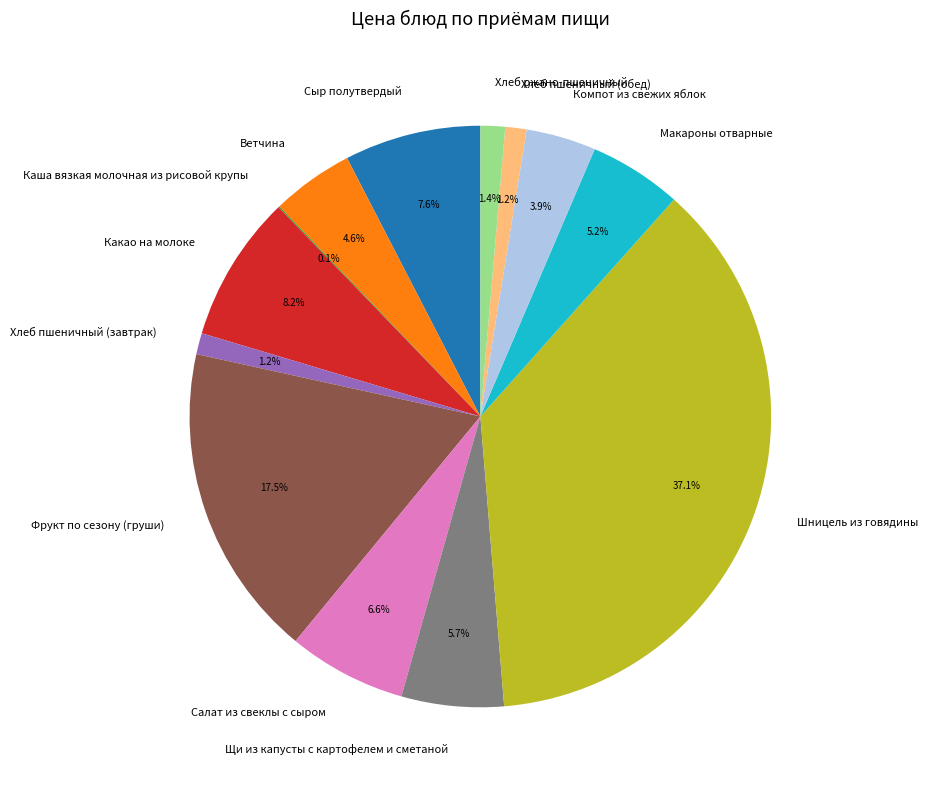

Is the sum of Фрукт по сезону (груши) and Шницель из говядины greater than half?

Yes